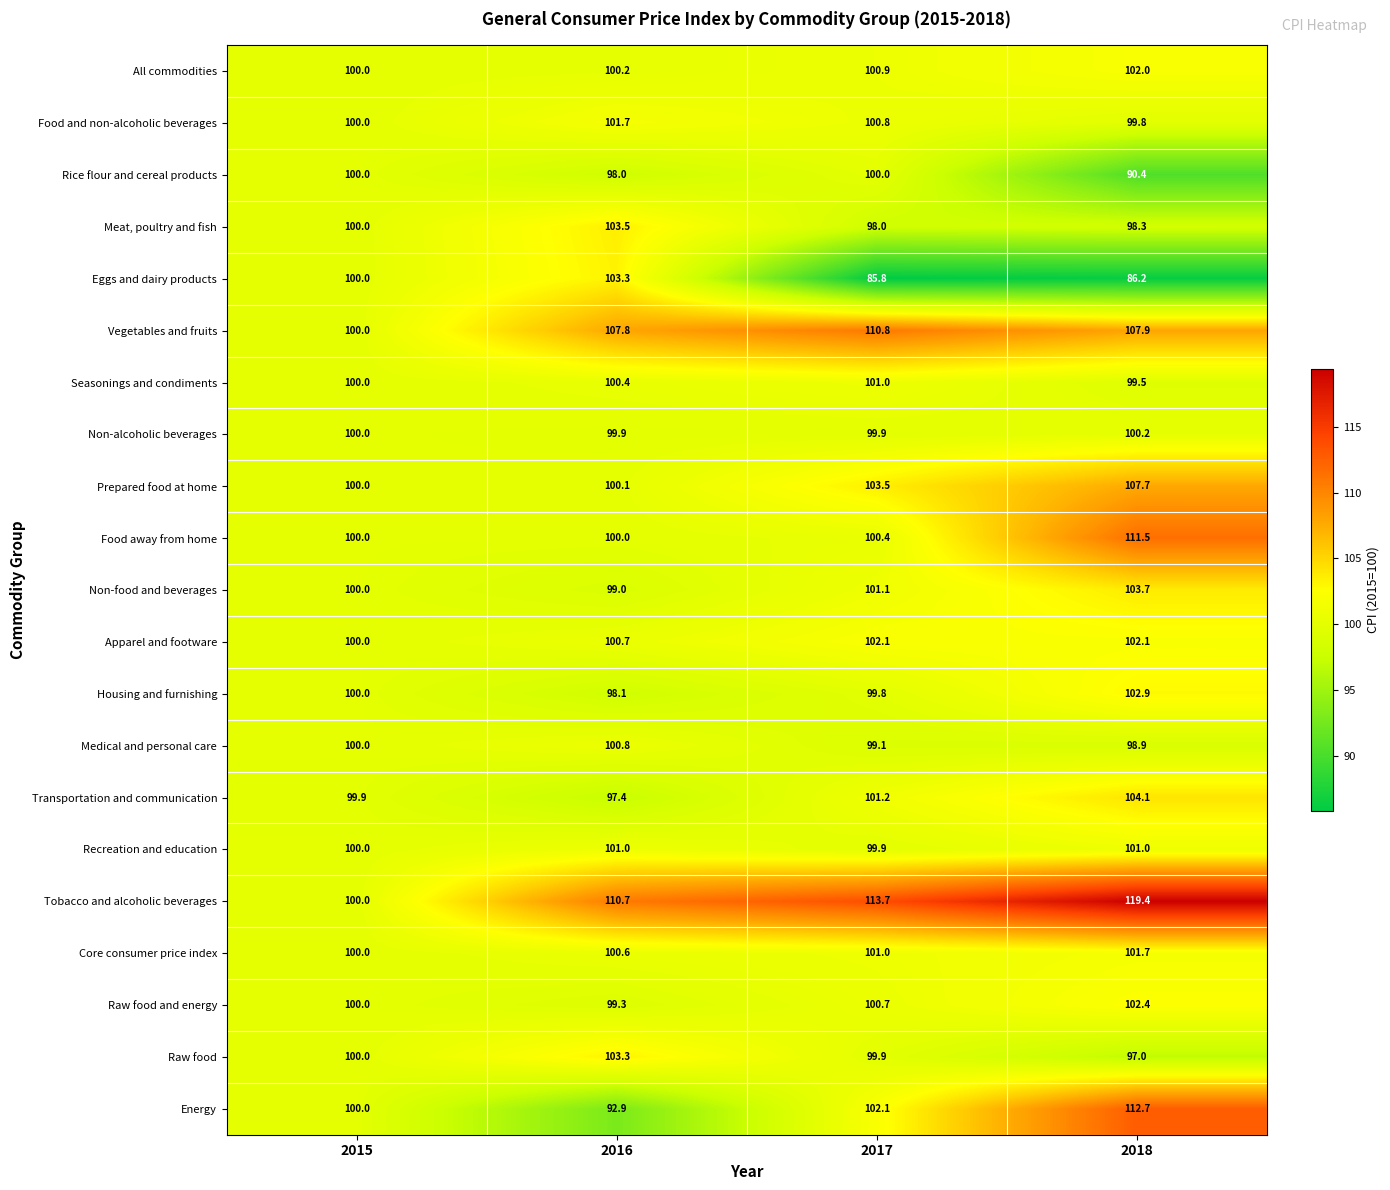

What value does the Seasonings and condiments series have at 2017?

101.0